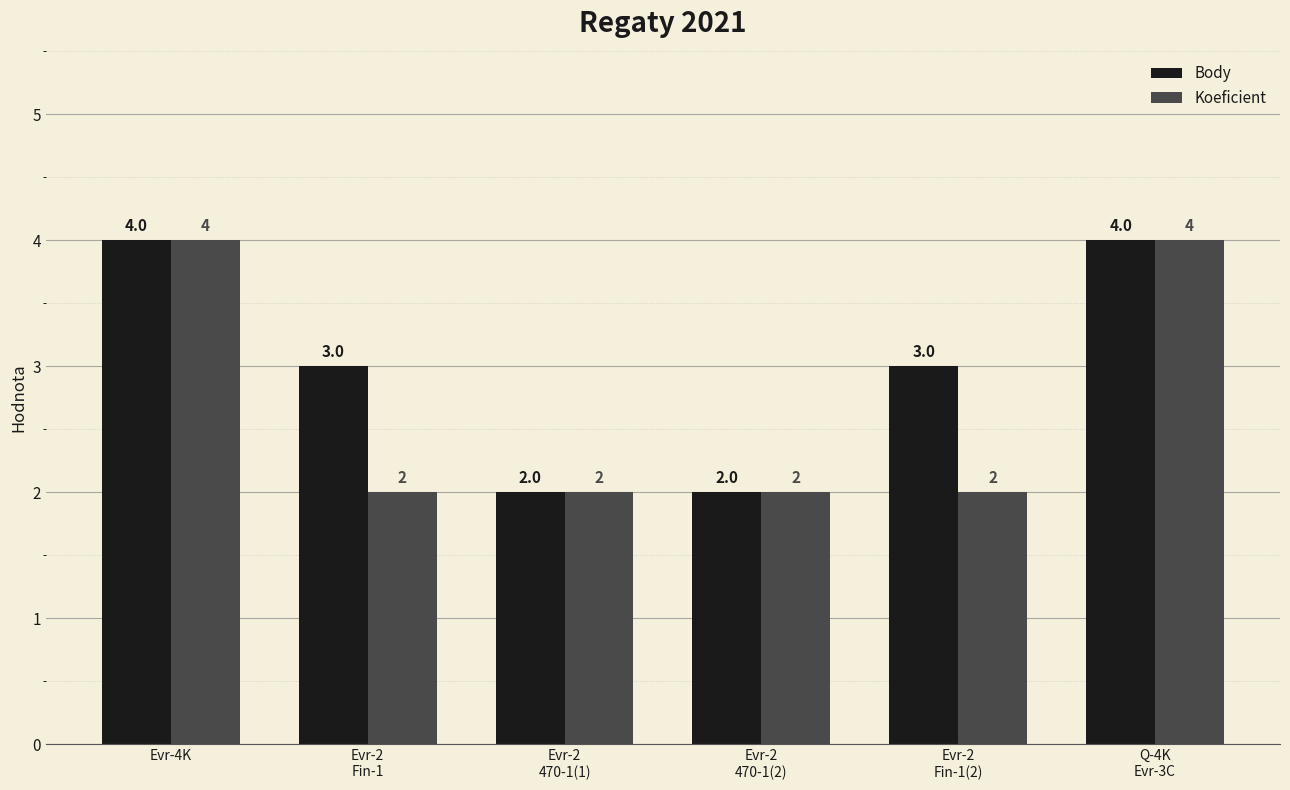

What is the sum of the Koeficient values at Evr-2
470-1(1) and Evr-2
Fin-1(2)?

4